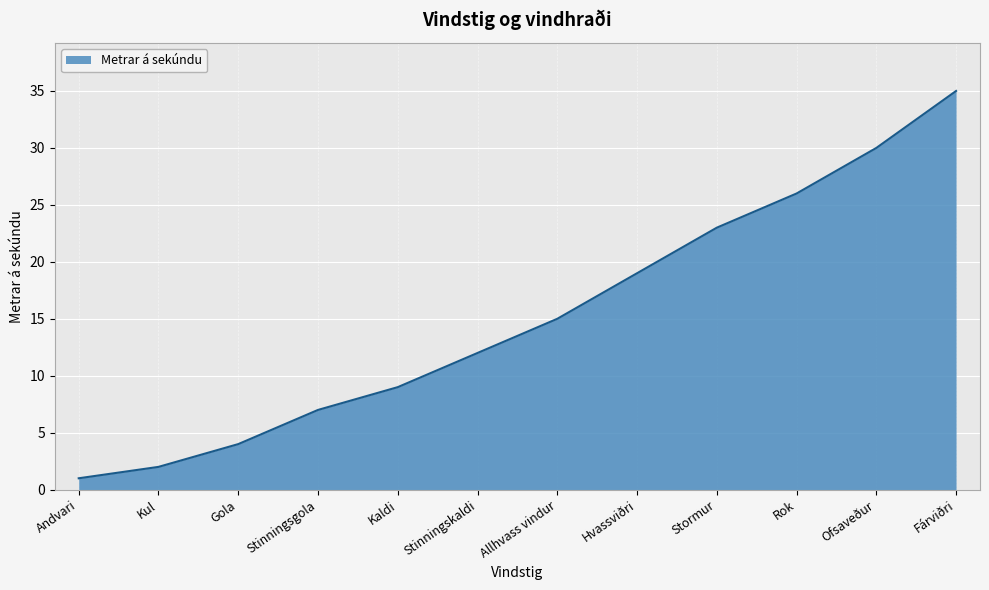

Is it true that the value at Allhvass vindur is 8?

False